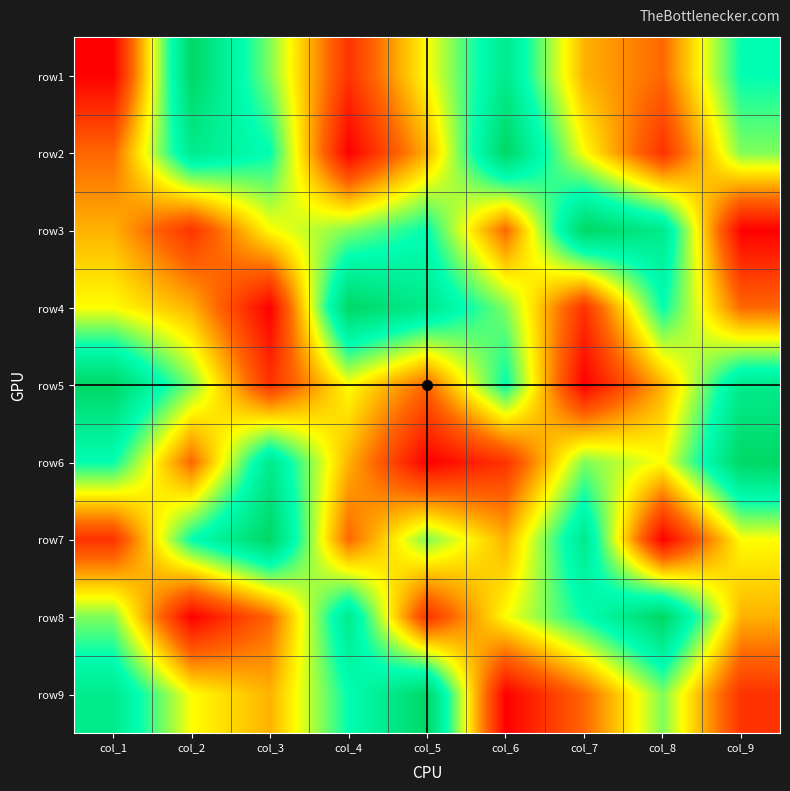

Reading right to left, list all the values displayed in this chart.

row1: col_9=7	col_8=3	col_7=4	col_6=8	col_5=5	col_4=2	col_3=6	col_2=9	col_1=1
row2: col_9=6	col_8=2	col_7=5	col_6=9	col_5=4	col_4=1	col_3=7	col_2=8	col_1=3
row3: col_9=1	col_8=8	col_7=9	col_6=3	col_5=7	col_4=6	col_3=5	col_2=2	col_1=4
row4: col_9=3	col_8=7	col_7=2	col_6=6	col_5=8	col_4=9	col_3=1	col_2=4	col_1=5
row5: col_9=8	col_8=4	col_7=1	col_6=7	col_5=3	col_4=5	col_3=2	col_2=6	col_1=9
row6: col_9=9	col_8=5	col_7=6	col_6=2	col_5=1	col_4=4	col_3=8	col_2=3	col_1=7
row7: col_9=5	col_8=1	col_7=8	col_6=4	col_5=6	col_4=3	col_3=9	col_2=7	col_1=2
row8: col_9=4	col_8=9	col_7=7	col_6=5	col_5=2	col_4=8	col_3=3	col_2=1	col_1=6
row9: col_9=2	col_8=6	col_7=3	col_6=1	col_5=9	col_4=7	col_3=4	col_2=5	col_1=8